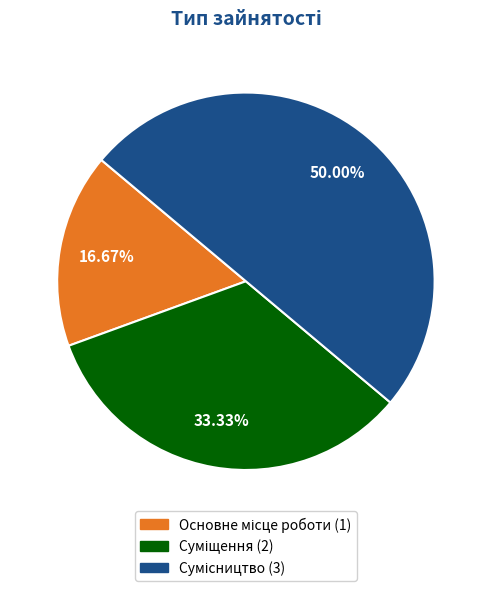

How many segments does this pie chart have?

3